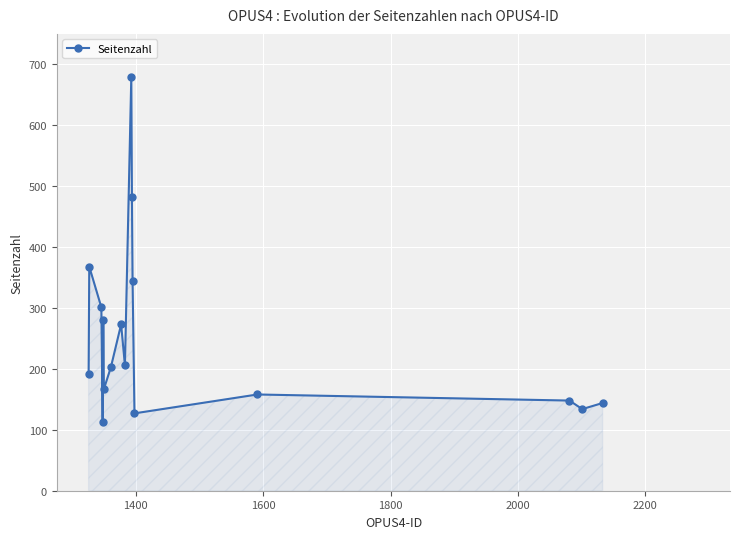

True or false: there are more than 0 points higher than both neighbors.

True